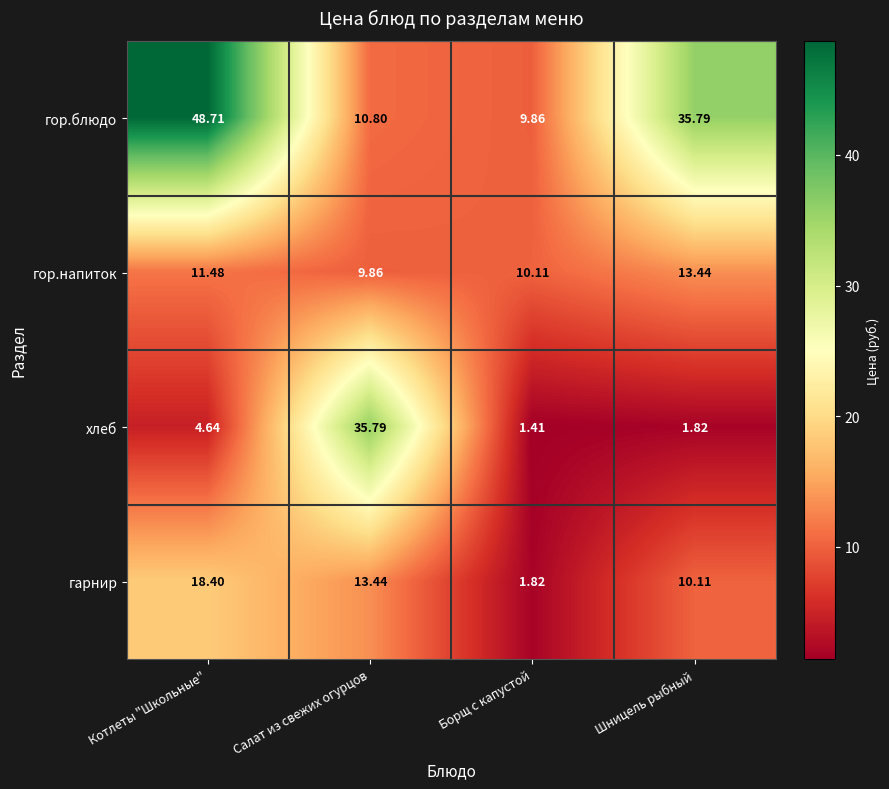

At which category is the sum across all series the highest?

Котлеты "Школьные"